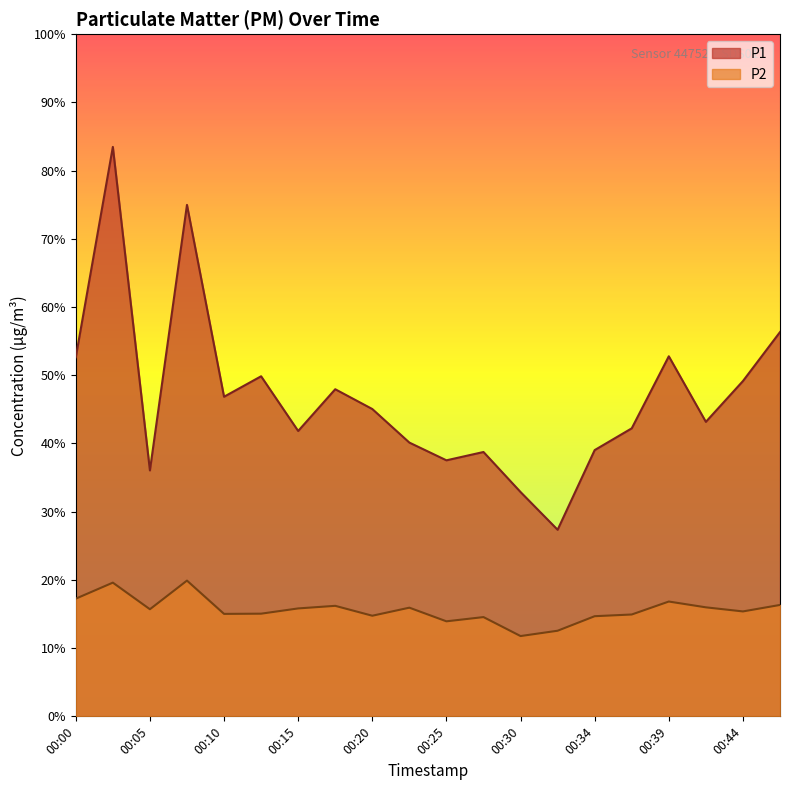

True or false: P1 and P2 intersect in this chart.

False